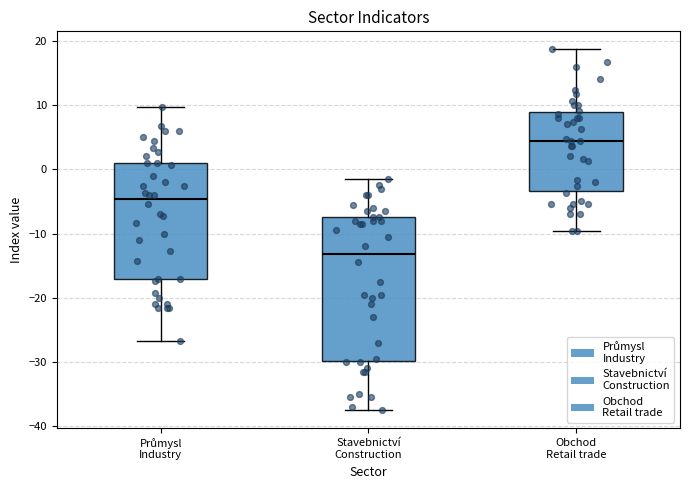

Reading left to right, read every box against the y-axis: the position of its median line, the range the box covers, and the ends of its whiskers. The values are not printed on the chart, so give them approximately, as read against the axis.

Průmysl Industry: median -5, box -17 to 1, whiskers -27 to 10
Stavebnictví Construction: median -13, box -30 to -7, whiskers -37 to -1
Obchod Retail trade: median 4, box -3 to 9, whiskers -10 to 19